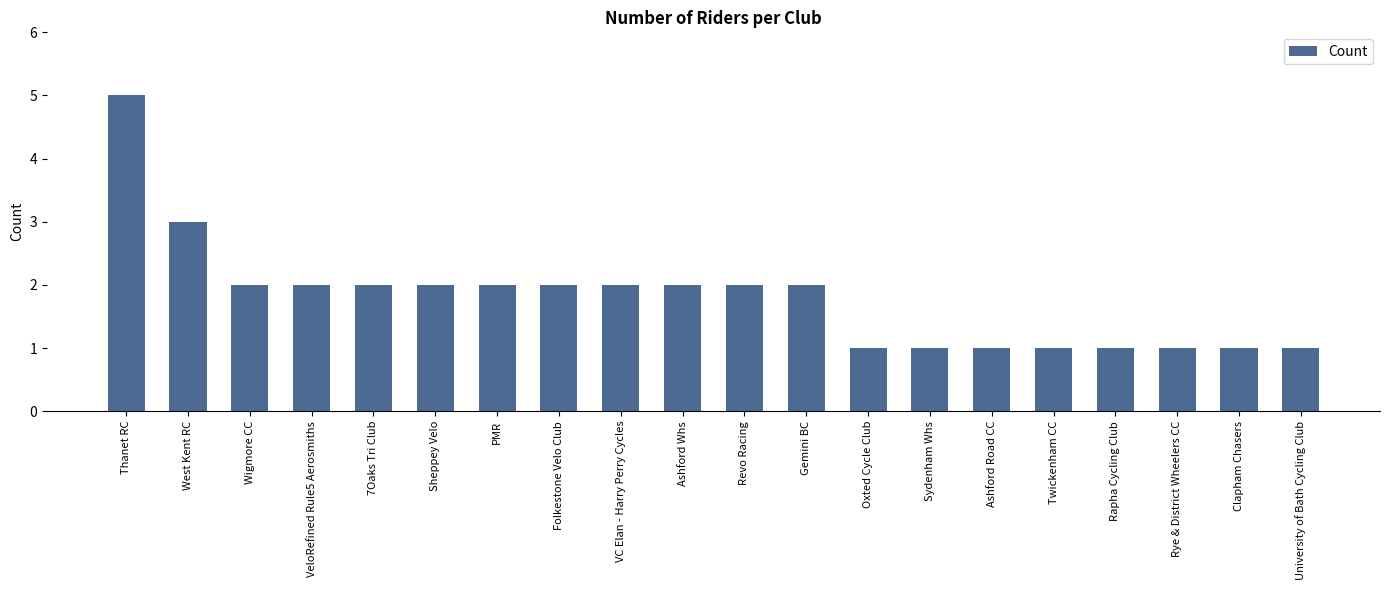

What is the label of the 9th bar from the left?

VC Elan - Harry Perry Cycles